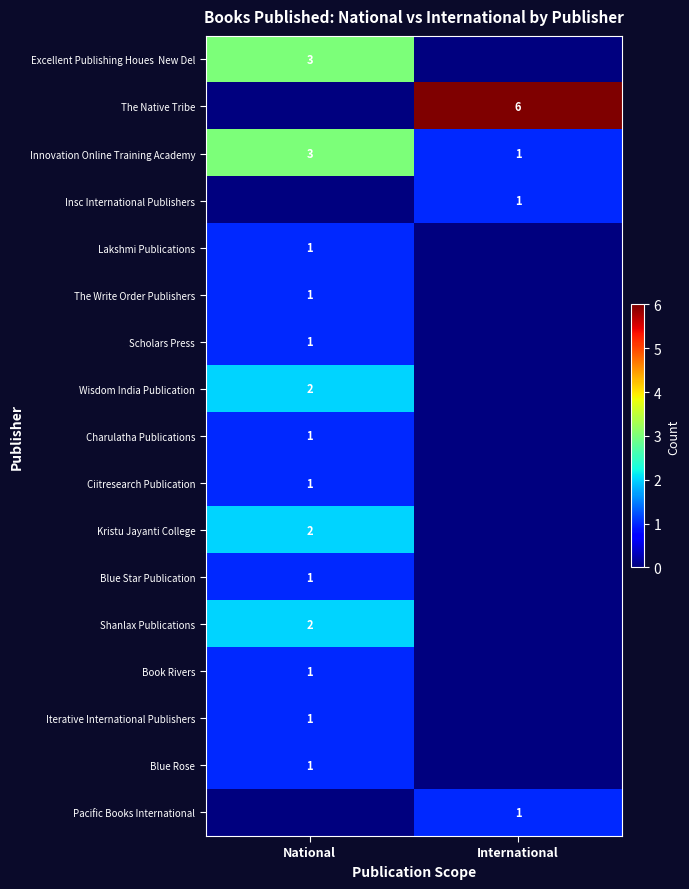

The Insc International Publishers series shows 1 at International. True or false?

True